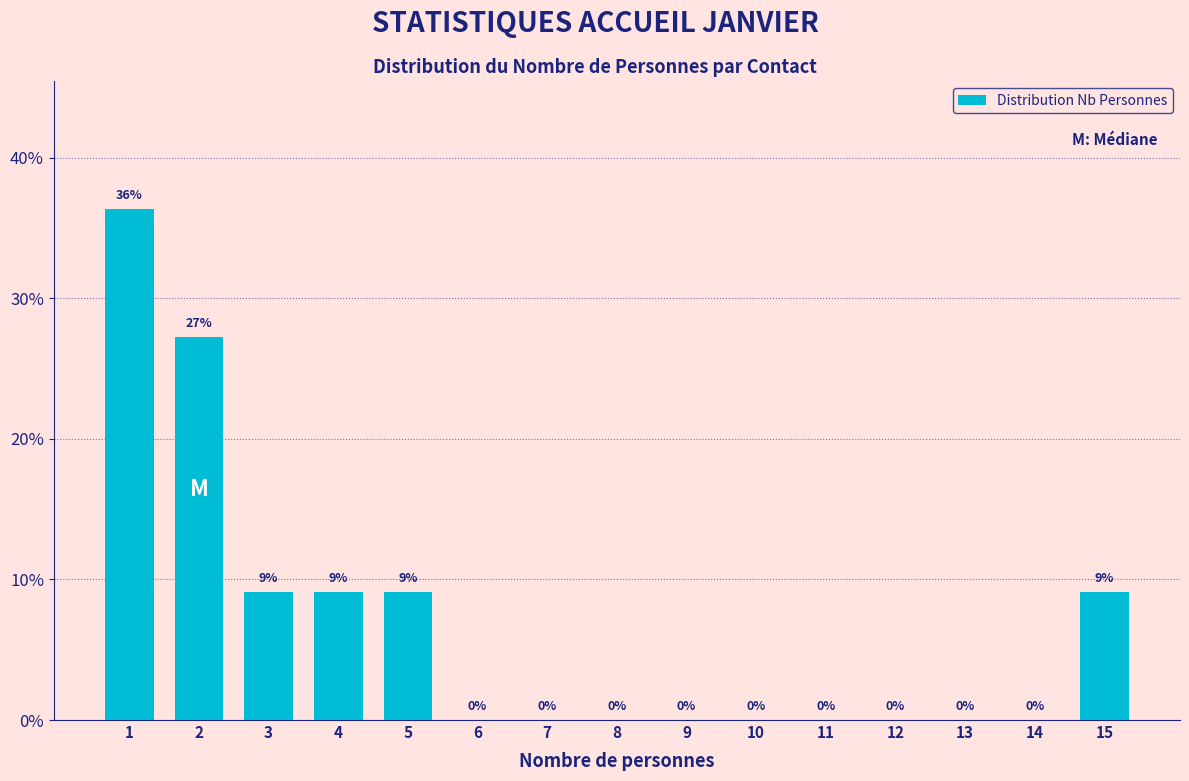

Is it true that the value at 10 is 0.0?

True